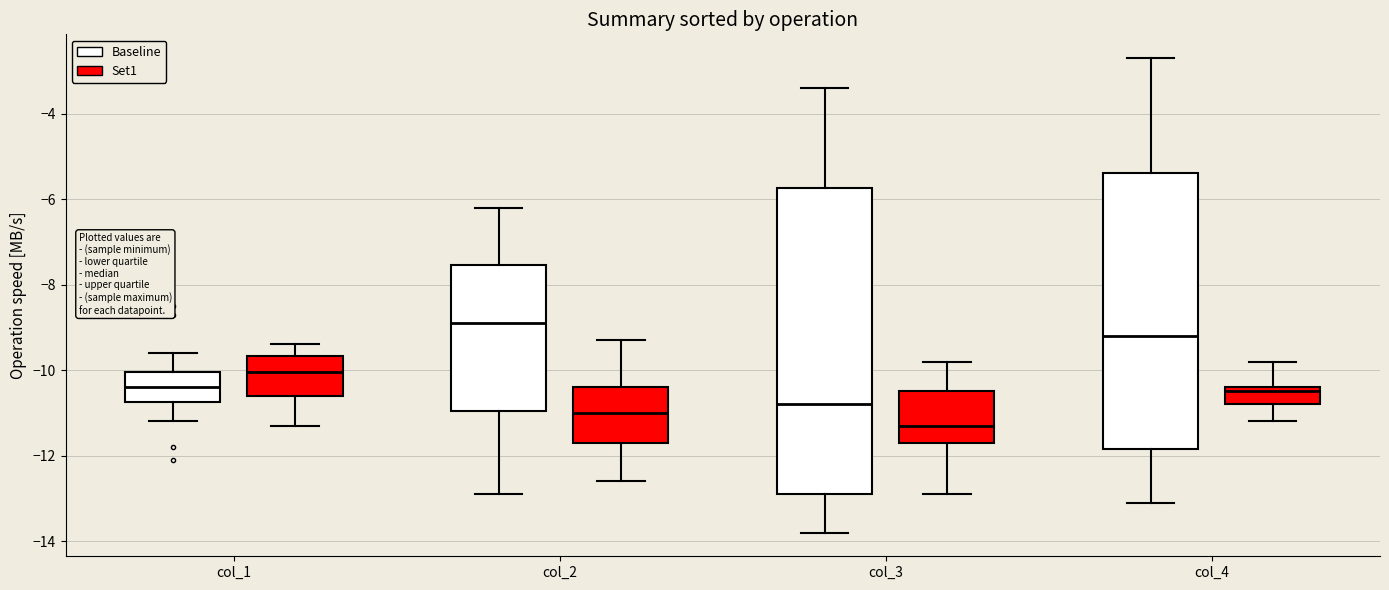

Comparing the boxes themselves (not the whiskers), which one is the tallest?

col_3 (Baseline)